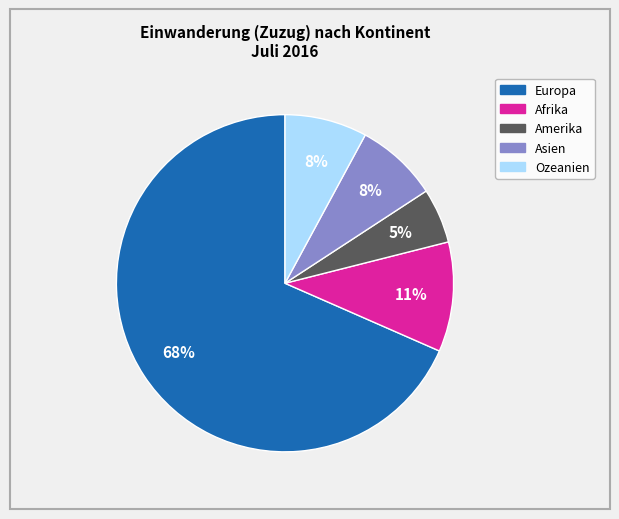

Which category accounts for the majority?

Europa